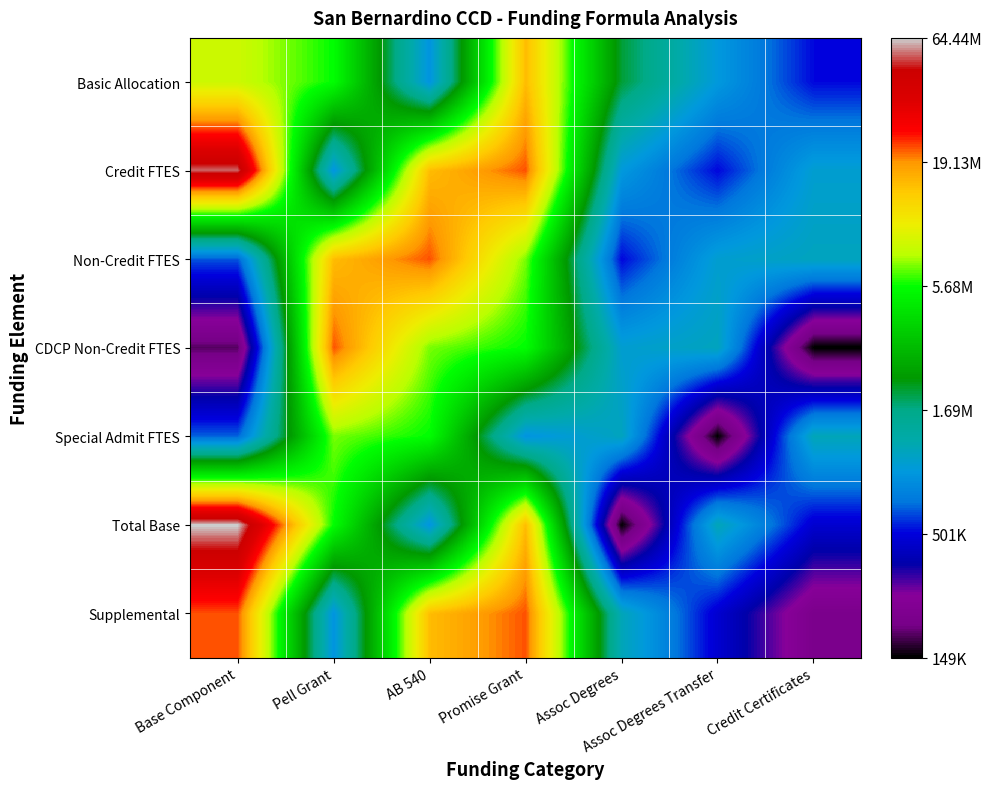

Which label corresponds to the smallest value in the chart?

Credit Certificates